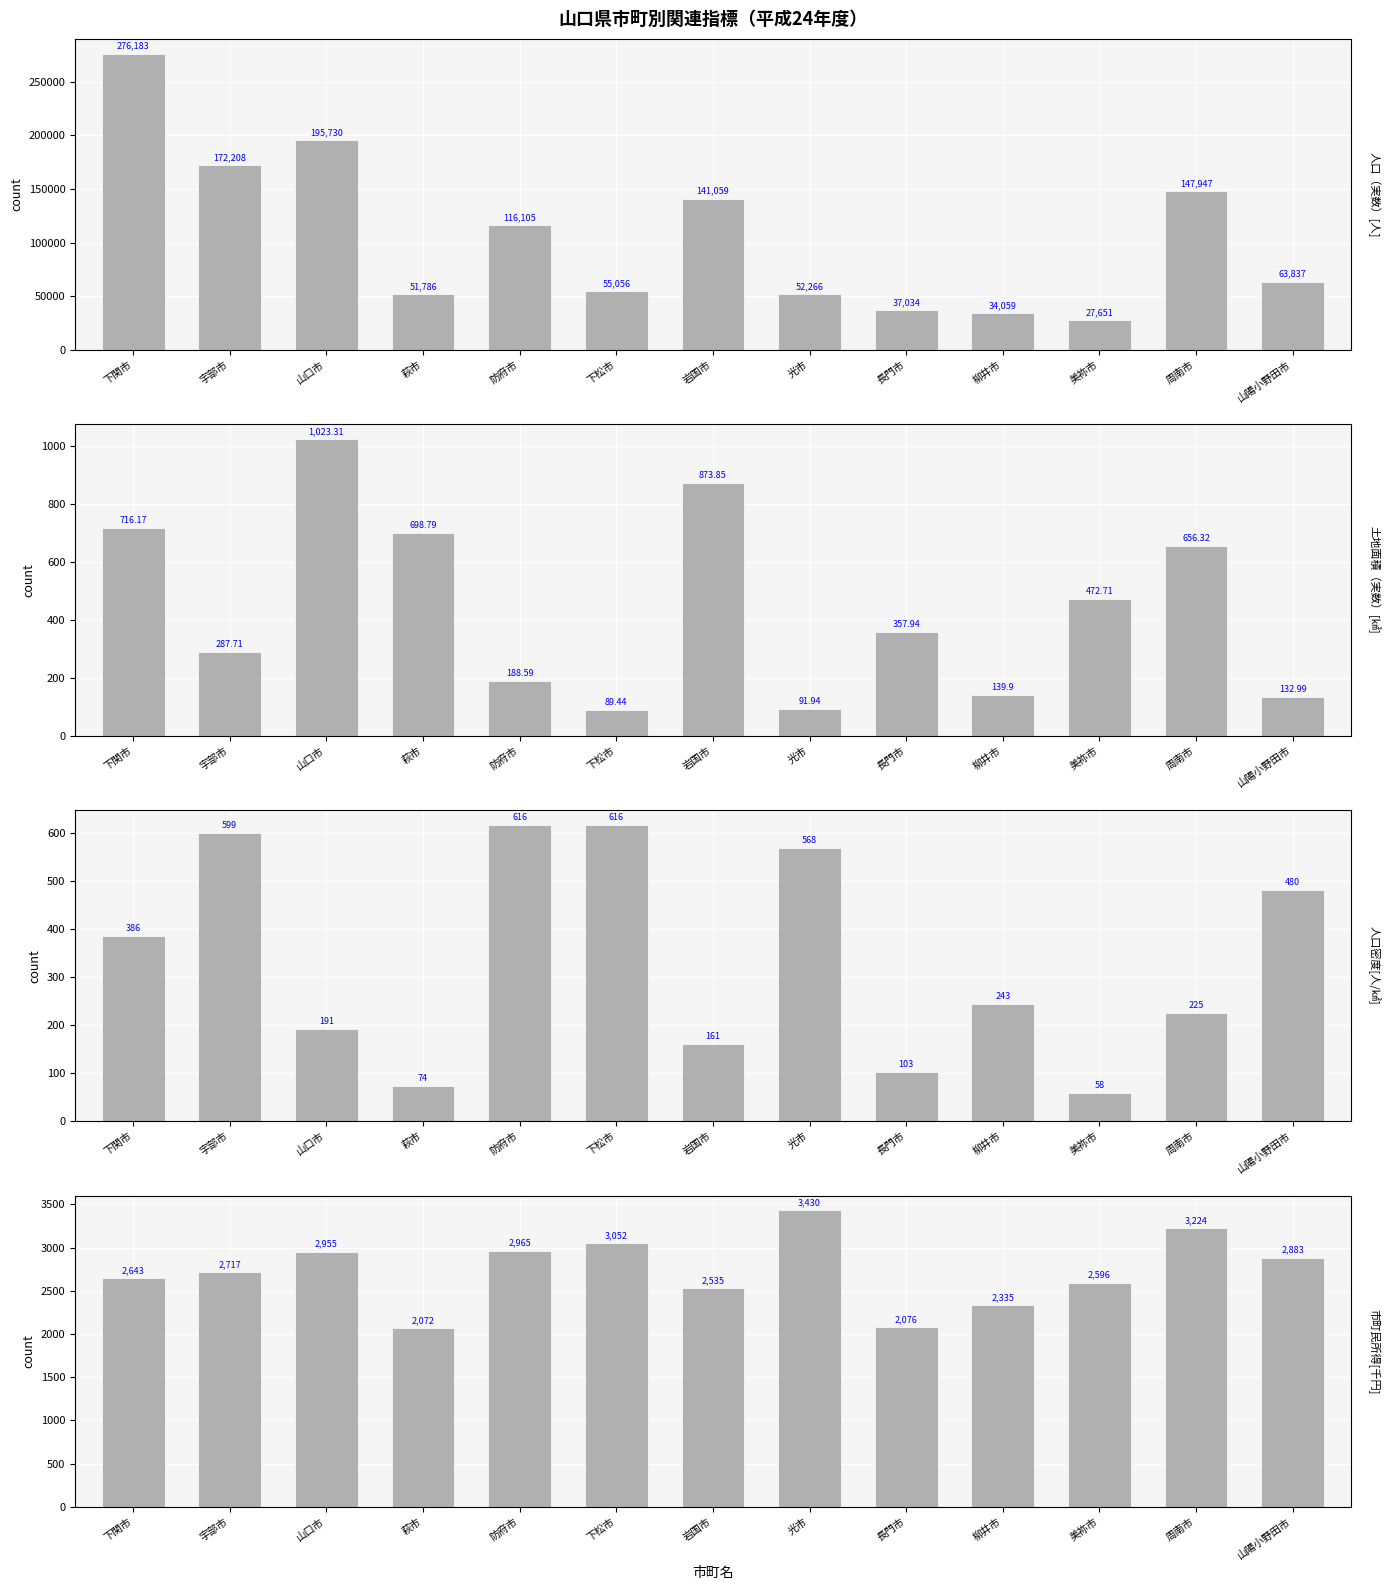

Which series has the widest spread of values?

人口（実数）[人]